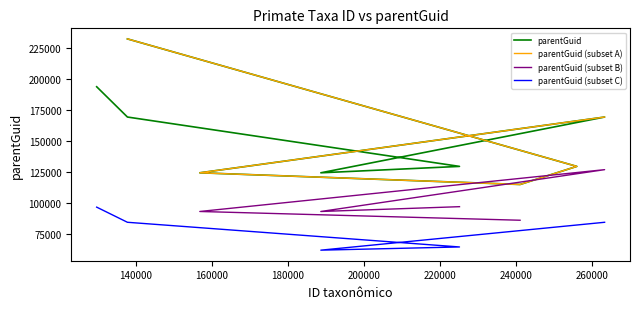

What position from the left is 188737?

6